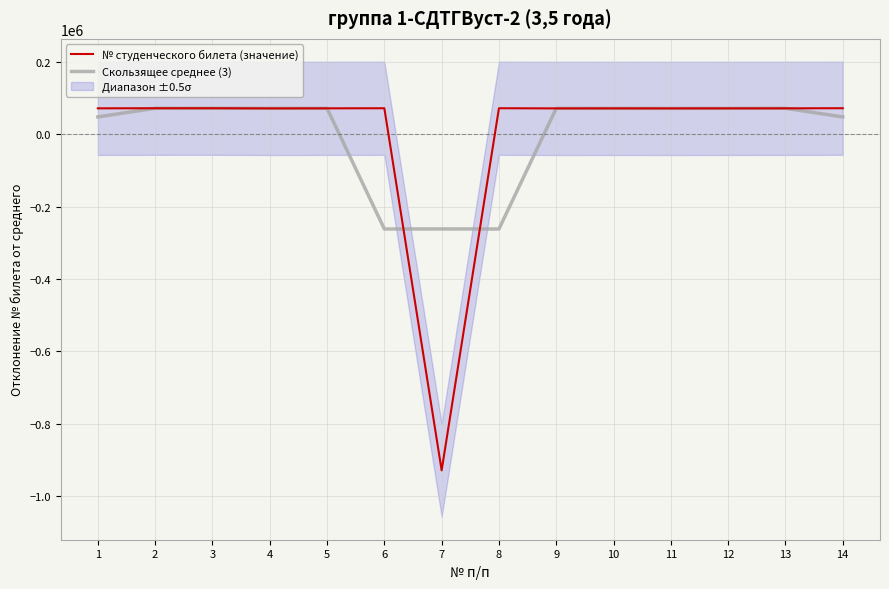

List the series in order of their peak value, highest first.

№ студенческого билета (значение), Скользящее среднее (3)